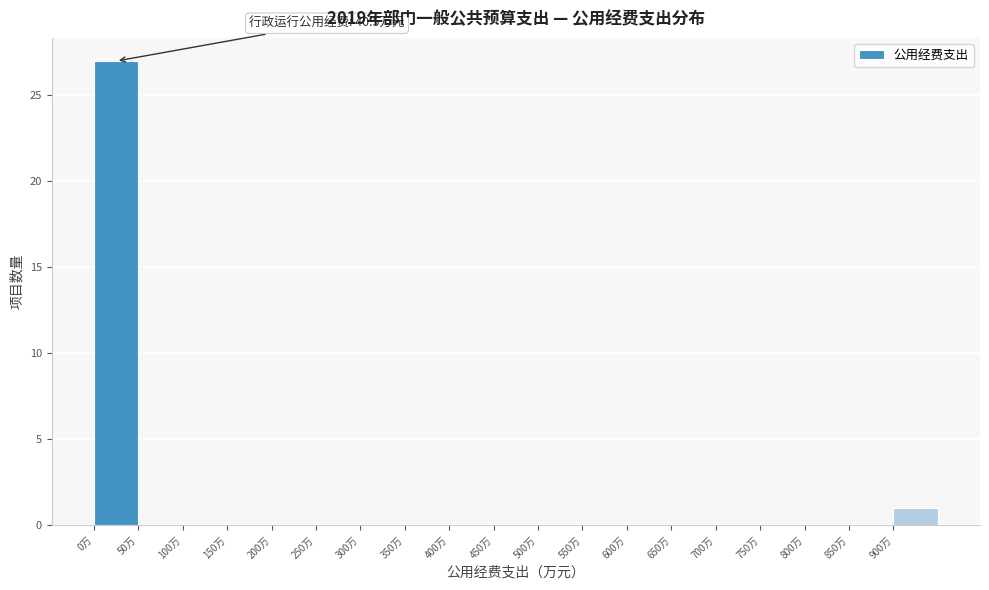

Which range on the x-axis has the tallest bar?

0 to 50